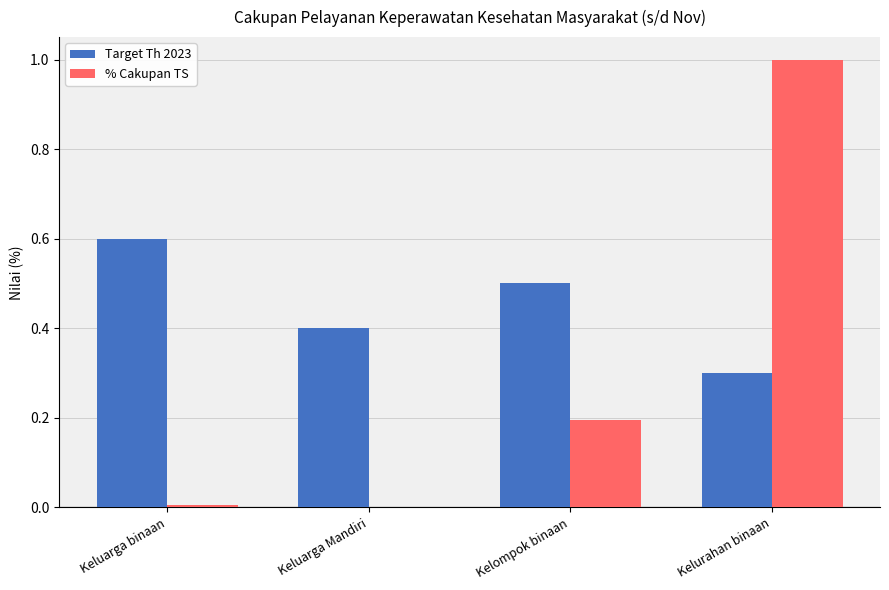

Which series changed the most between Kelompok binaan and Kelurahan binaan?

% Cakupan TS